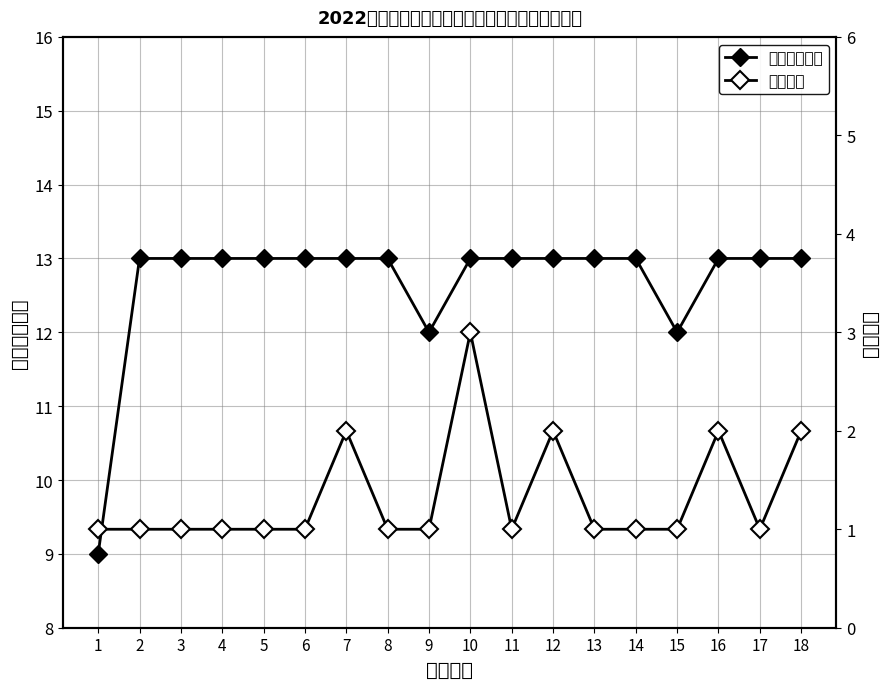

Reading left to right, extract all data points from this chart.

拟聘岗位等级: 1=9	2=13	3=13	4=13	5=13	6=13	7=13	8=13	9=12	10=13	11=13	12=13	13=13	14=13	15=12	16=13	17=13	18=13
招聘人数: 1=1	2=1	3=1	4=1	5=1	6=1	7=2	8=1	9=1	10=3	11=1	12=2	13=1	14=1	15=1	16=2	17=1	18=2